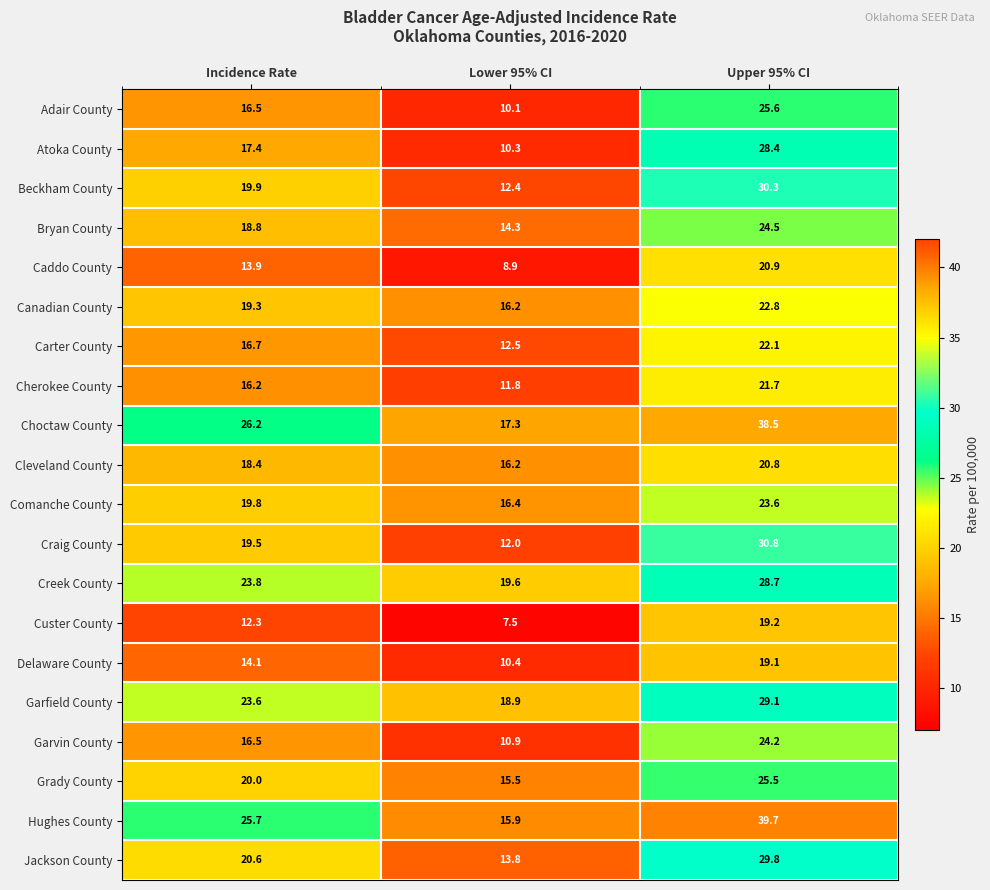

What is the greatest value displayed?

39.7